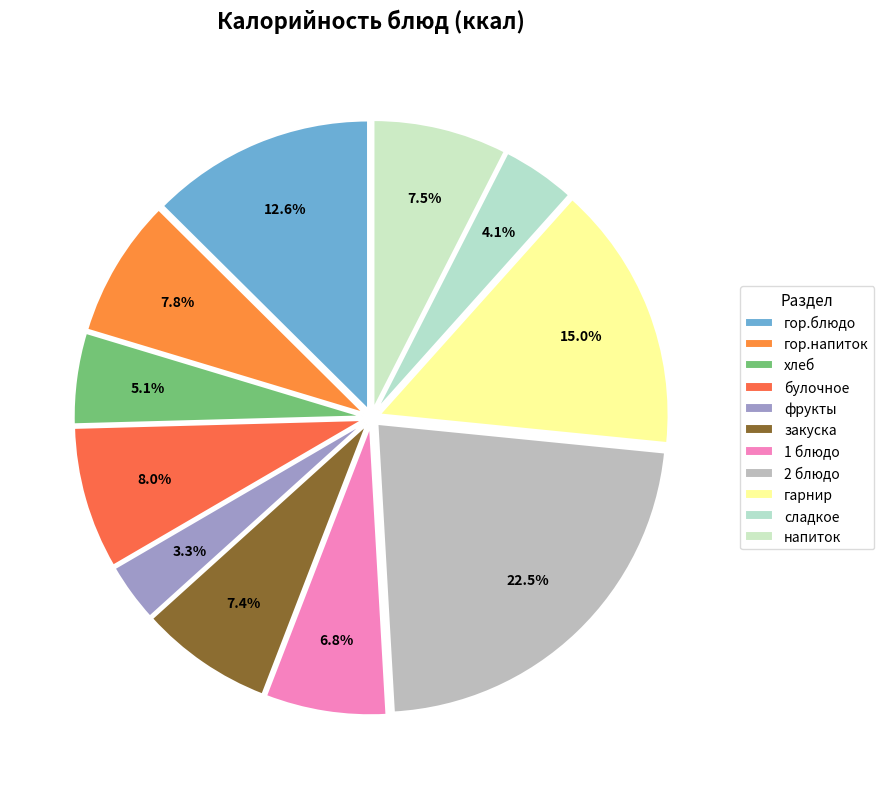

Do гор.блюдо and фрукты together represent more than half of the pie?

No